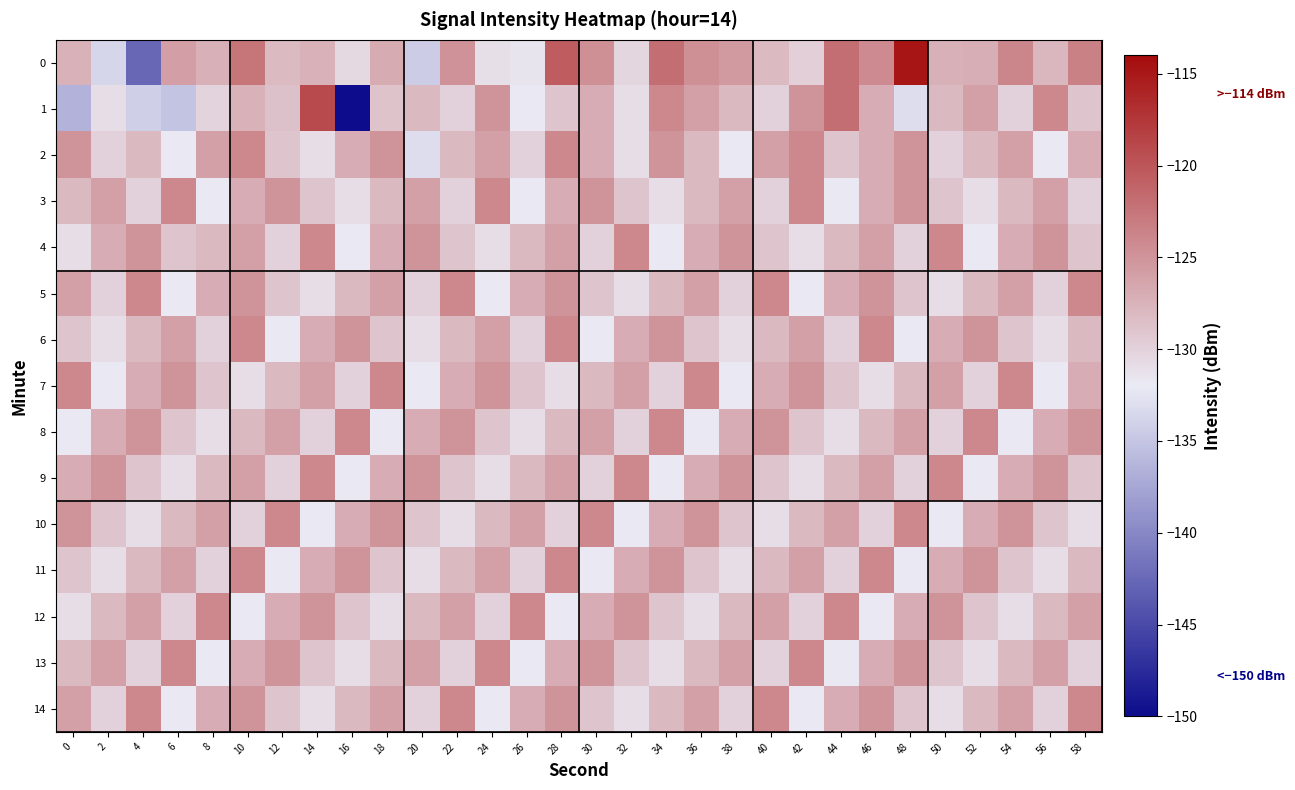

What is the greatest value displayed?

-114.7